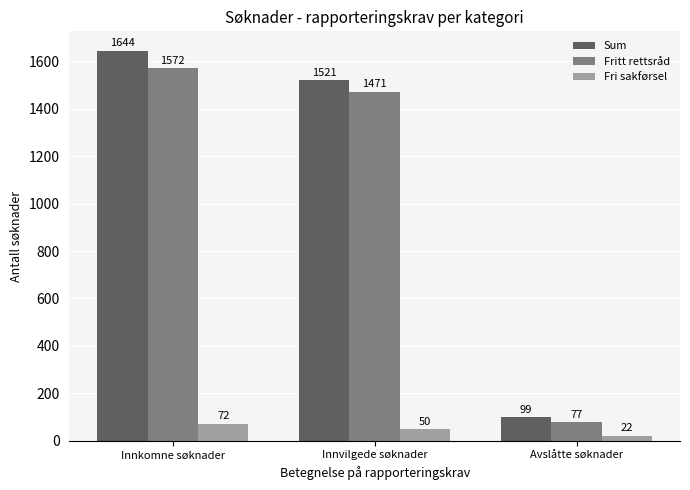

Which category has the lowest value in the Fri sakførsel series?

Avslåtte søknader